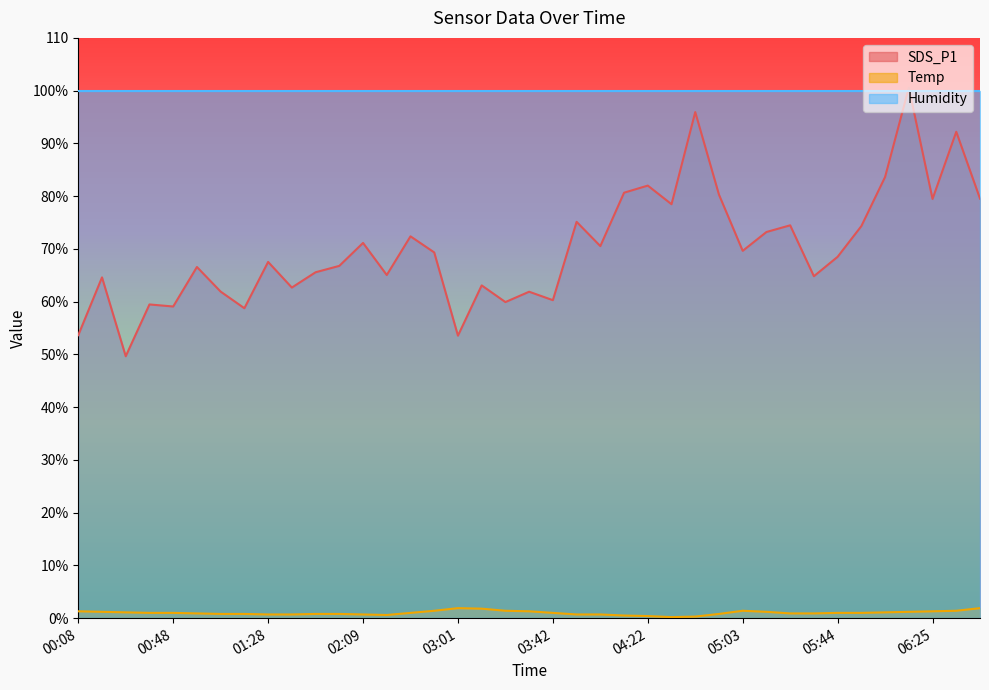

Where is Temp nearest to the value 1?

00:38